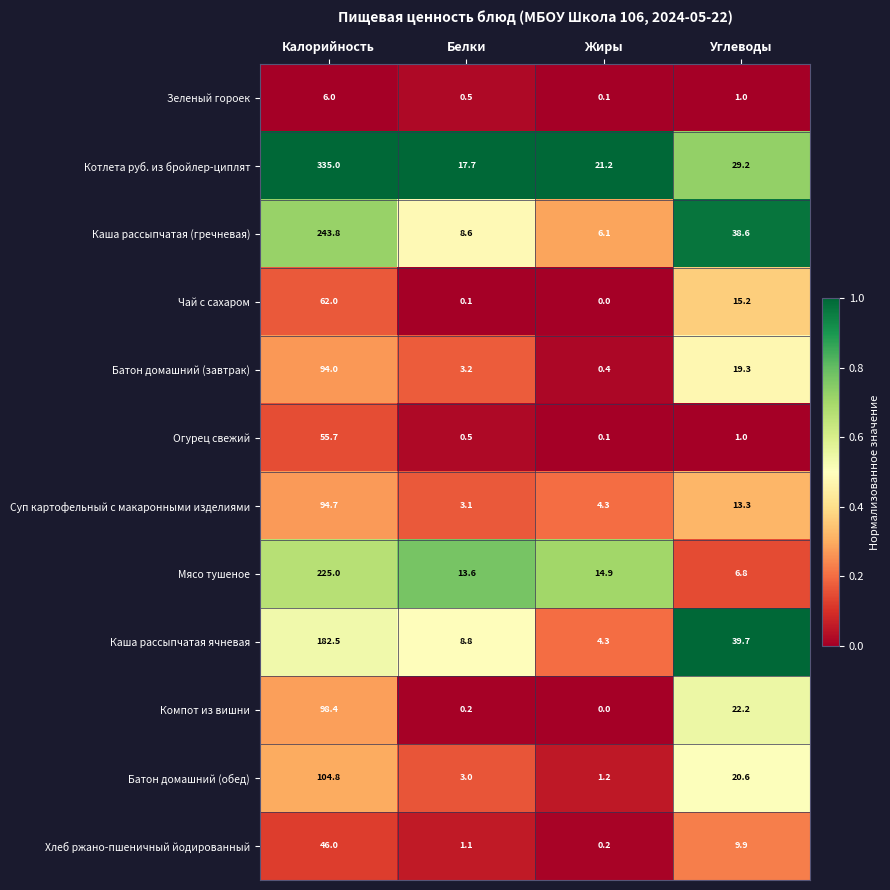

Which series has the largest total across all categories?

Котлета руб. из бройлер-циплят